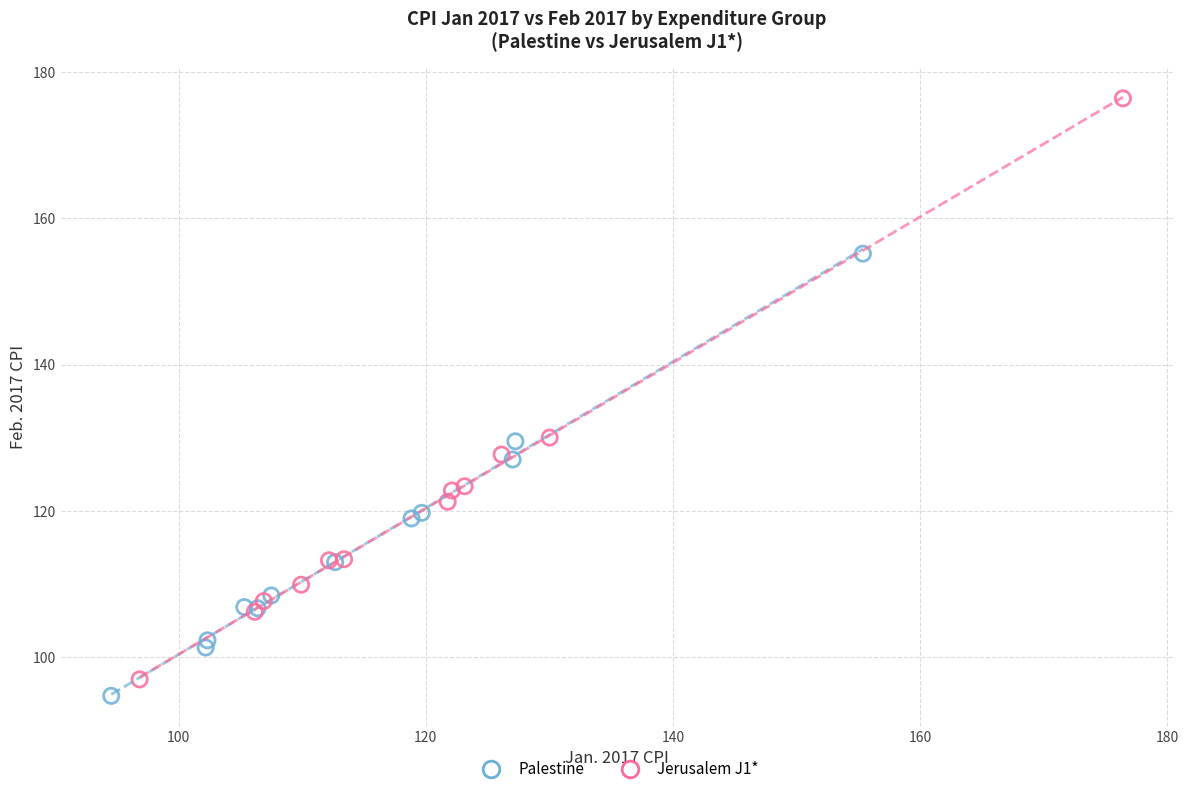

Which series contains the lowest Y value?

Palestine